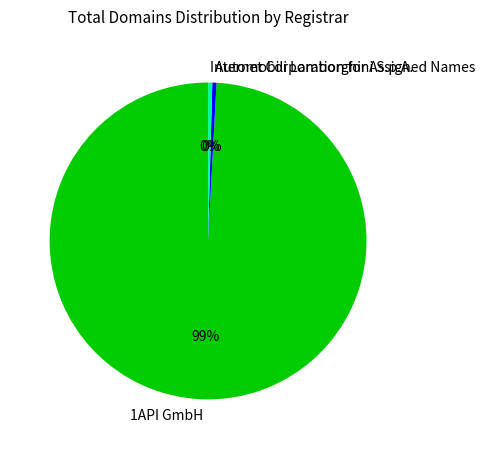

The 1API GmbH slice represents 99% of the pie. True or false?

True